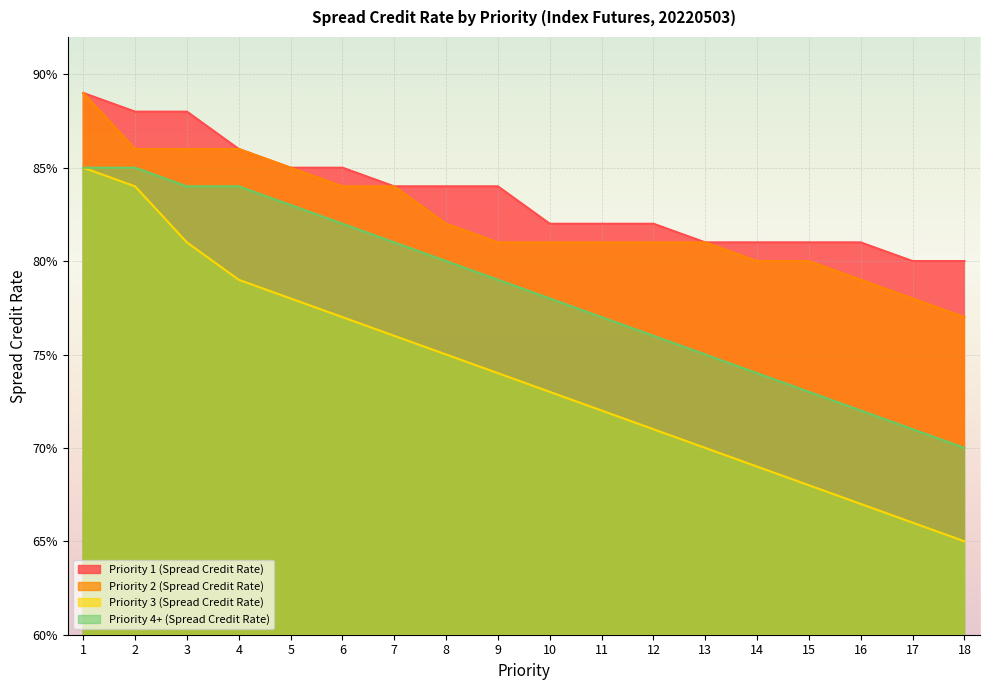

Between 2 and 13, which series saw the biggest shift?

Priority 3 (Spread Credit Rate)